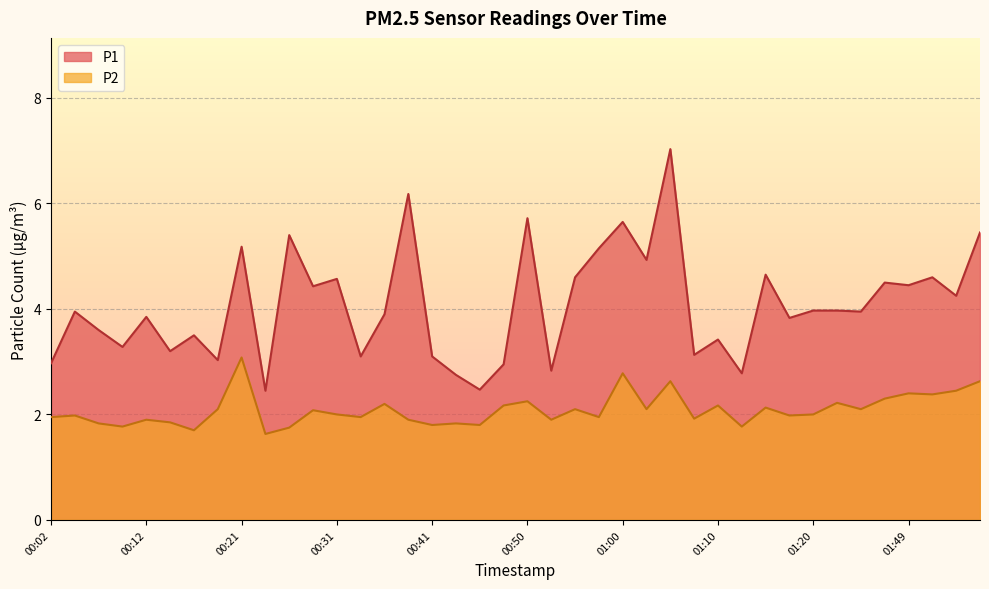

In P2, how many points are lower than both neighbors (excluding endpoints)?

14